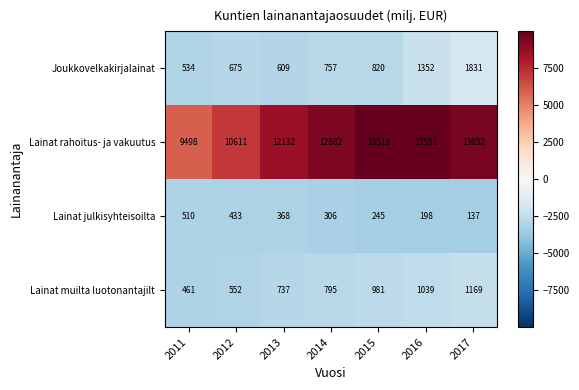

What is the maximum value for Joukkovelkakirjalainat?

1831